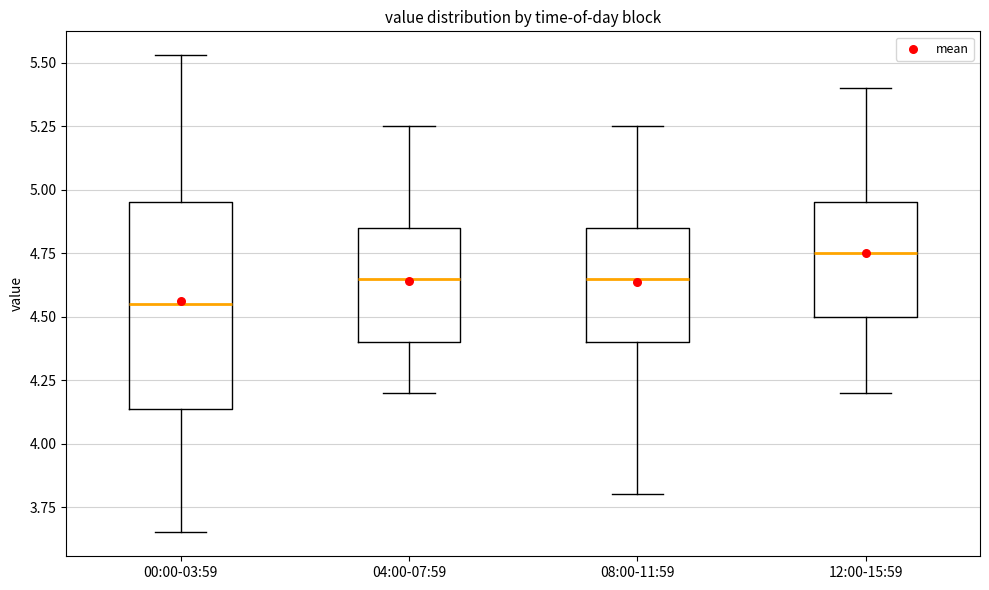

Which box's median line is the lowest?

00:00-03:59